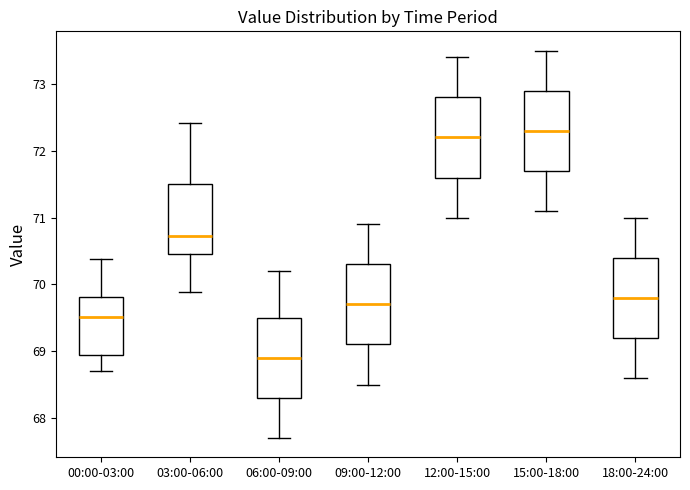

Reading left to right, transcribe this box plot: for each box, give where its median line is, the range the box spans, and where its two whiskers end, as read against the y-axis. The values are not printed on the chart, so give them approximately, as read against the axis.

00:00-03:00: median 69.5, box 68.9 to 69.8, whiskers 68.7 to 70.4
03:00-06:00: median 70.7, box 70.5 to 71.5, whiskers 69.9 to 72.4
06:00-09:00: median 68.9, box 68.3 to 69.5, whiskers 67.7 to 70.2
09:00-12:00: median 69.7, box 69.1 to 70.3, whiskers 68.5 to 70.9
12:00-15:00: median 72.2, box 71.6 to 72.8, whiskers 71.0 to 73.4
15:00-18:00: median 72.3, box 71.7 to 72.9, whiskers 71.1 to 73.5
18:00-24:00: median 69.8, box 69.2 to 70.4, whiskers 68.6 to 71.0